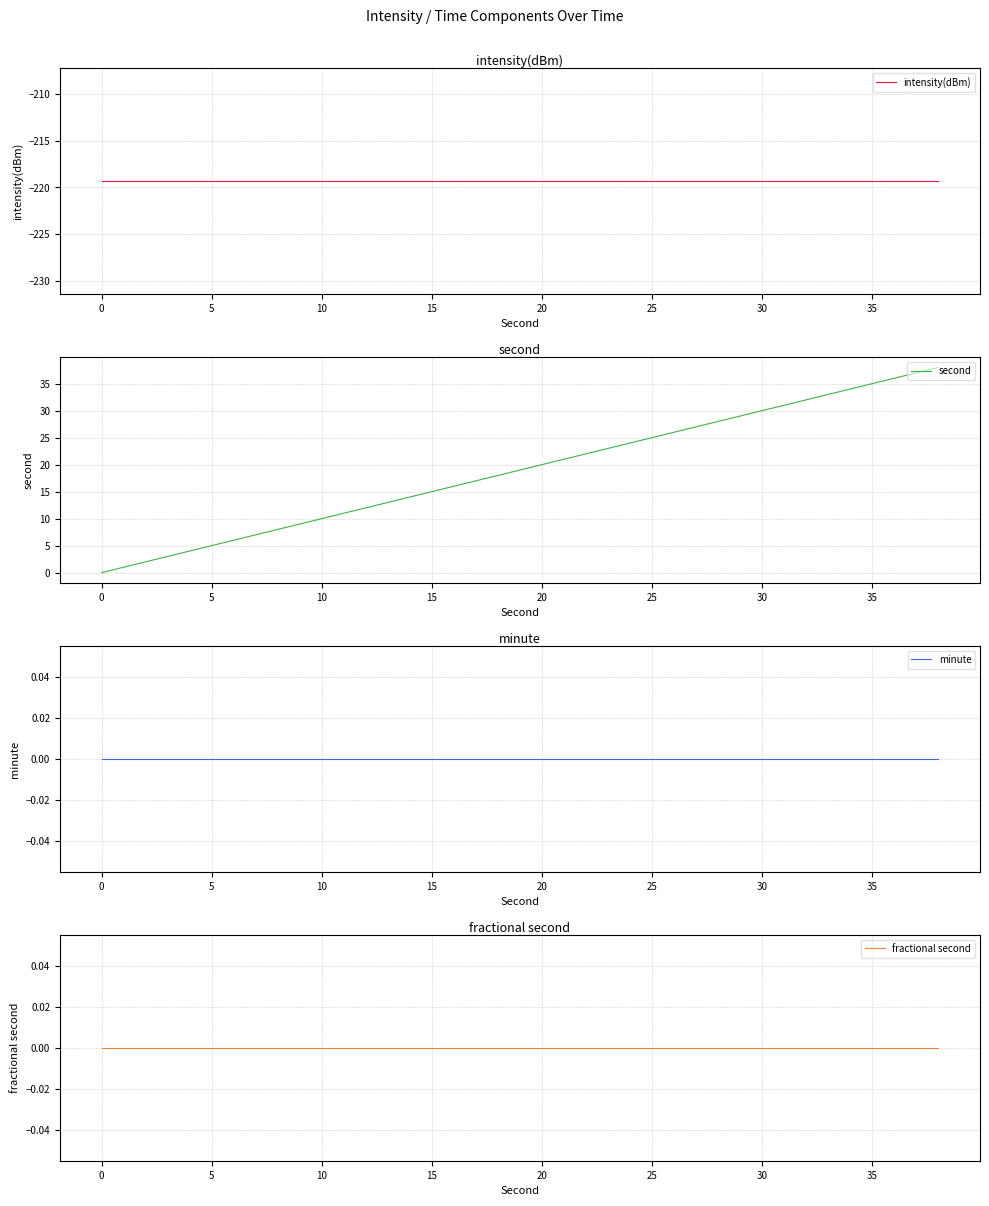

How many values in second are above zero?

19